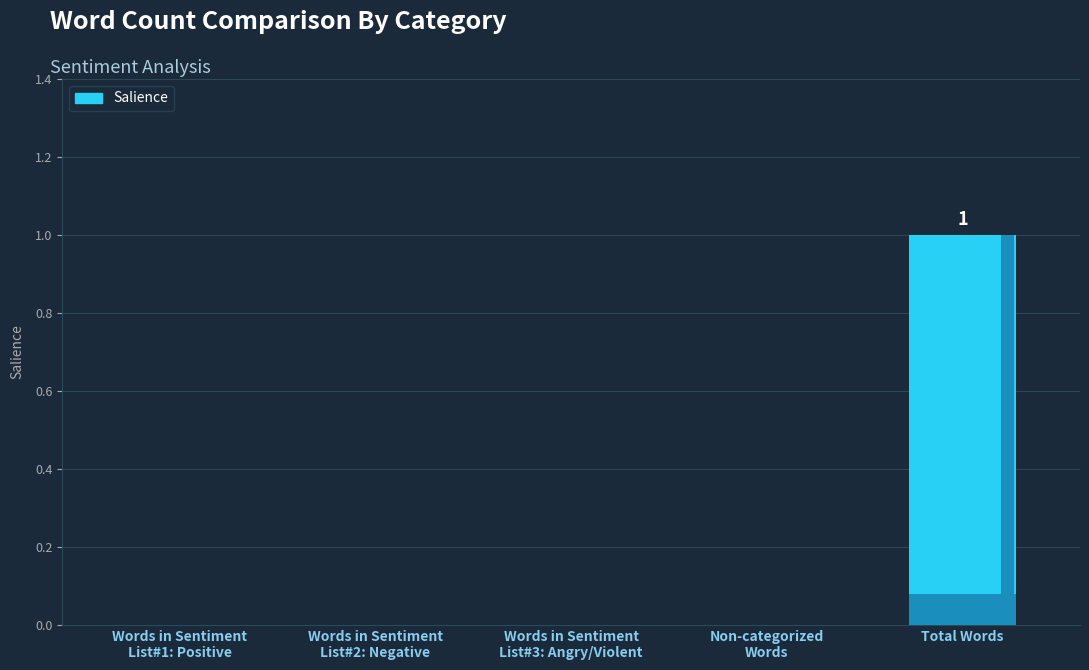

What is the label of the 4th bar from the right?

Words in Sentiment
List#2: Negative